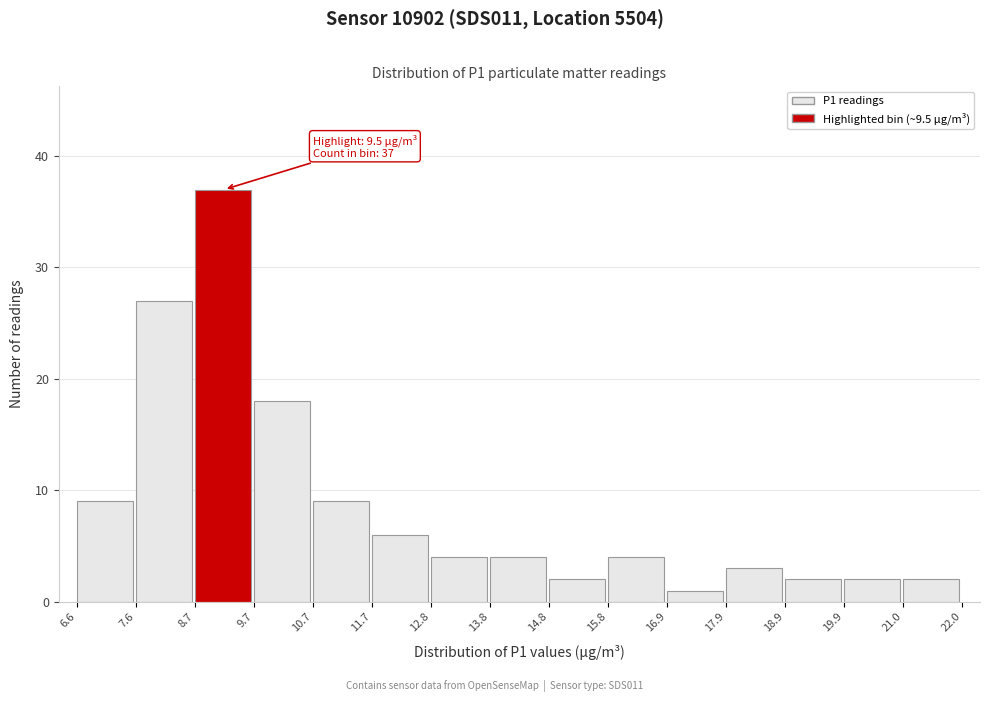

Which range on the x-axis has the tallest bar?

8.7 to 9.7